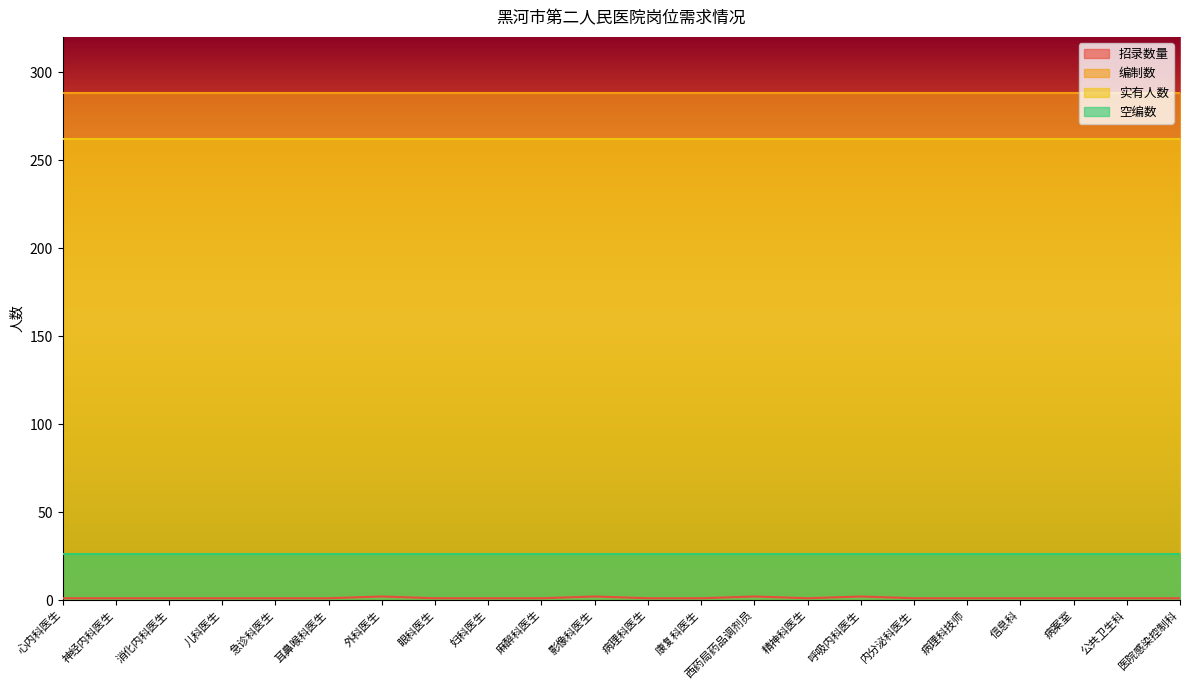

What is the total value across all series at 外科医生?

578